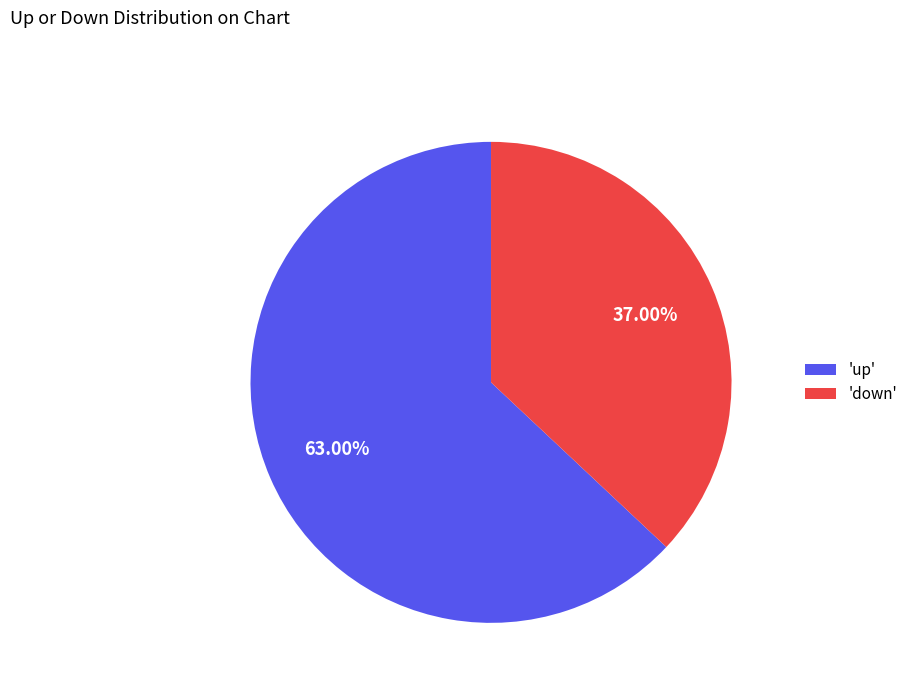

Which category accounts for the majority?

'up'